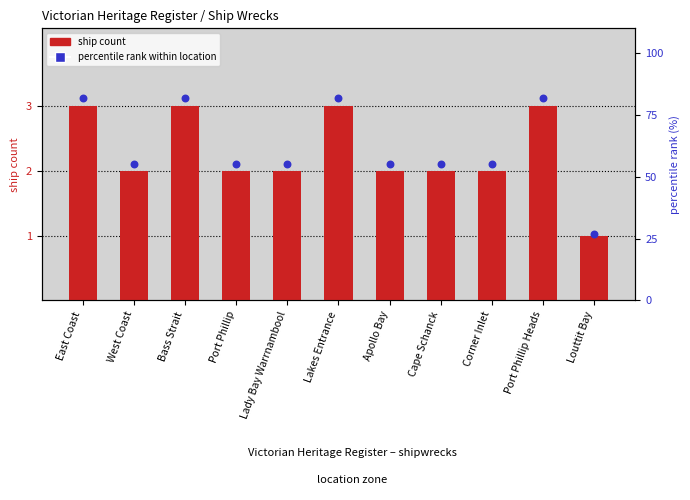

Is the value of ship count at West Coast greater than the value of percentile rank within location at Cape Schanck?

No